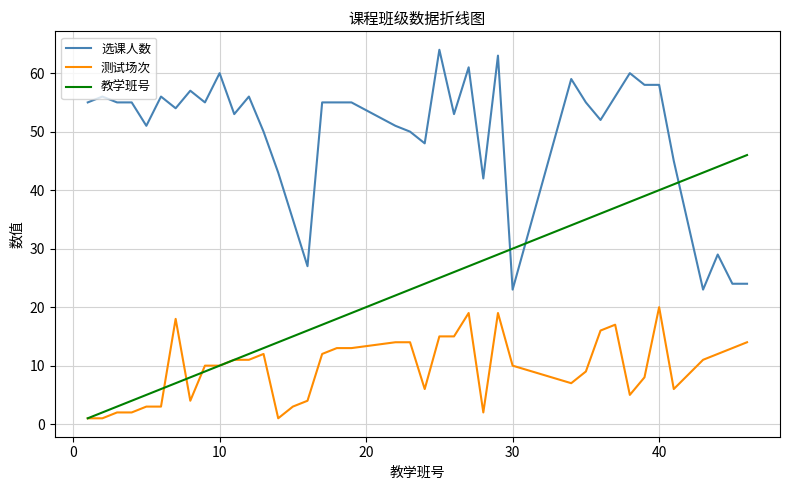

What is the greatest value displayed?

64